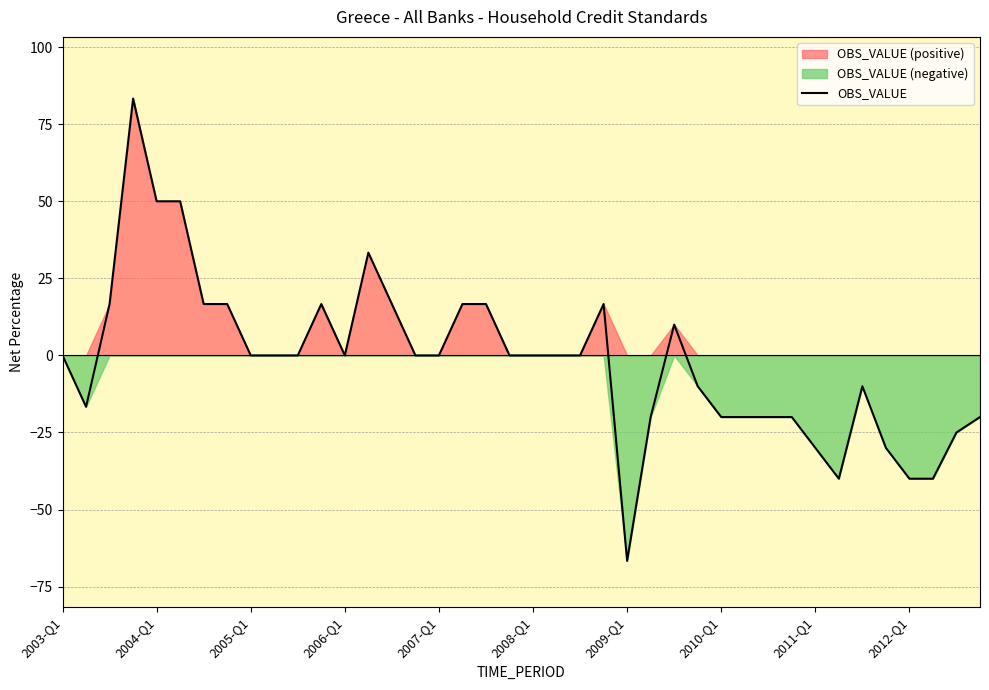

Which has a higher value, 23 or 37?

23